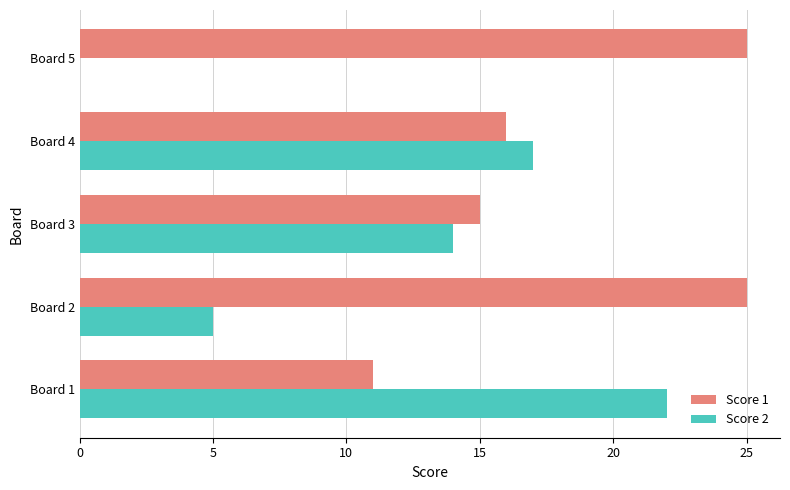

What is the sum of all Score 2 values?

58